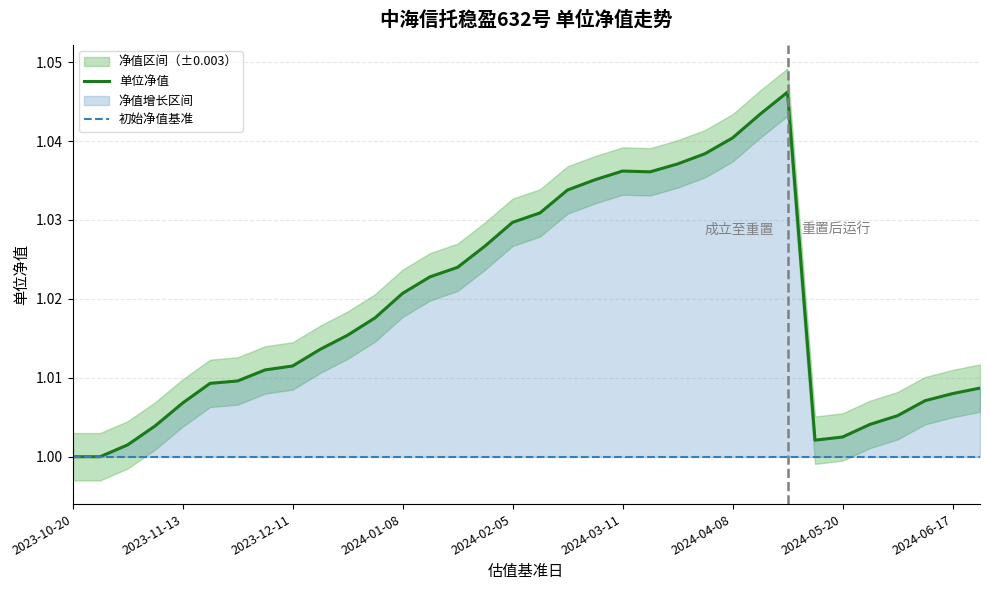

At which label does 初始净值基准 reach its minimum?

2023-10-20